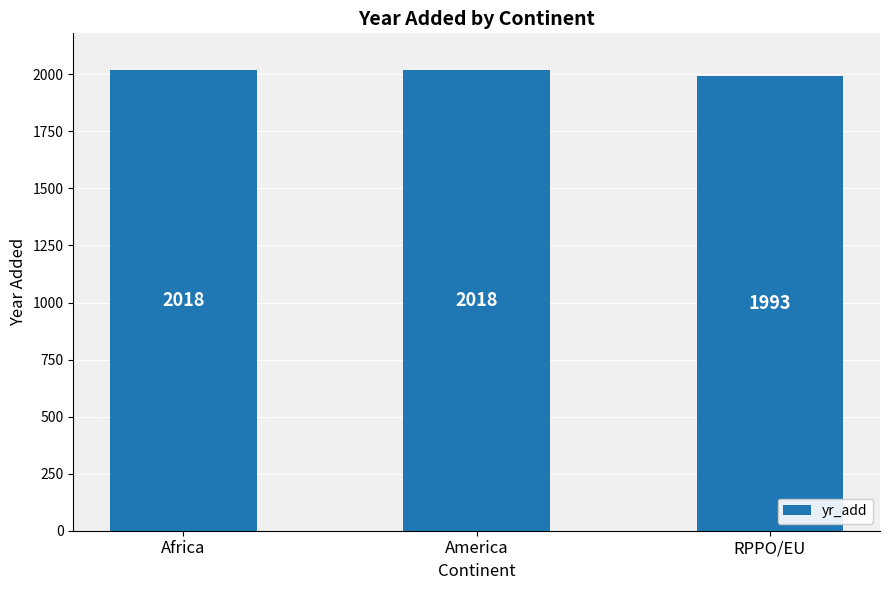

Reading left to right, what are all the values shown in this chart?

2018	2018	1993